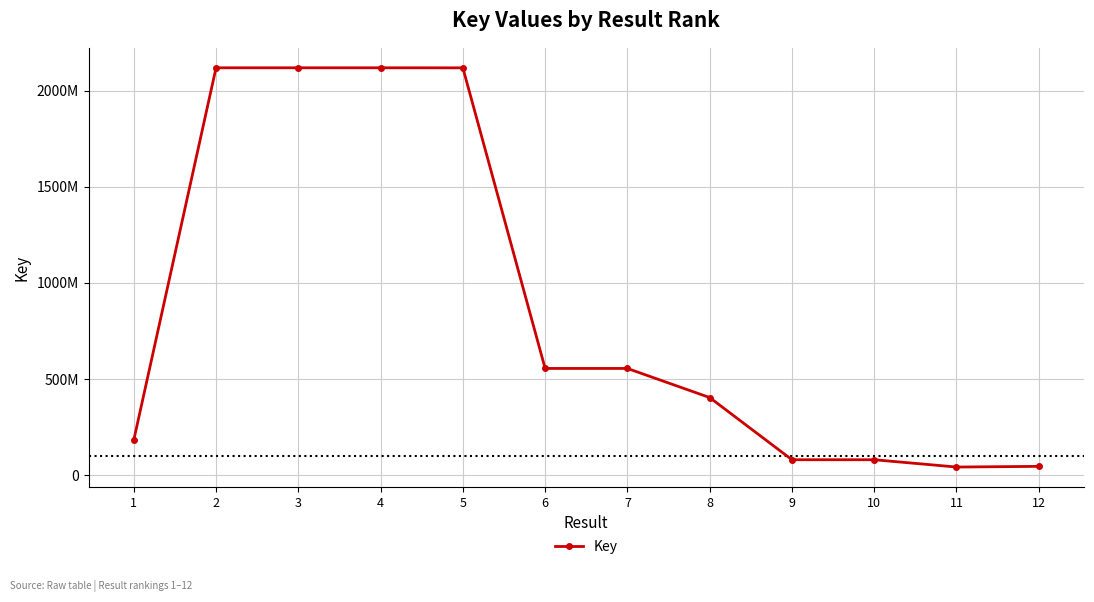

What is the change in value from 1 to 6?

+372778994